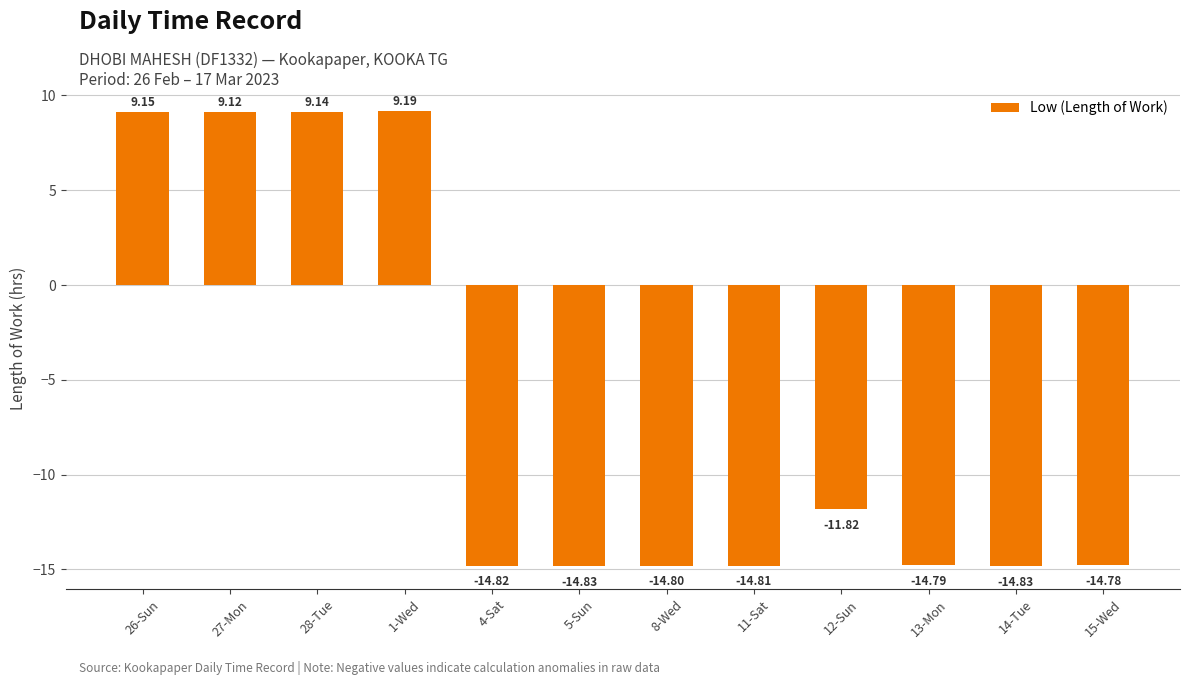

Approximately how many times larger is the value at 26-Sun compared to 27-Mon?

1.0